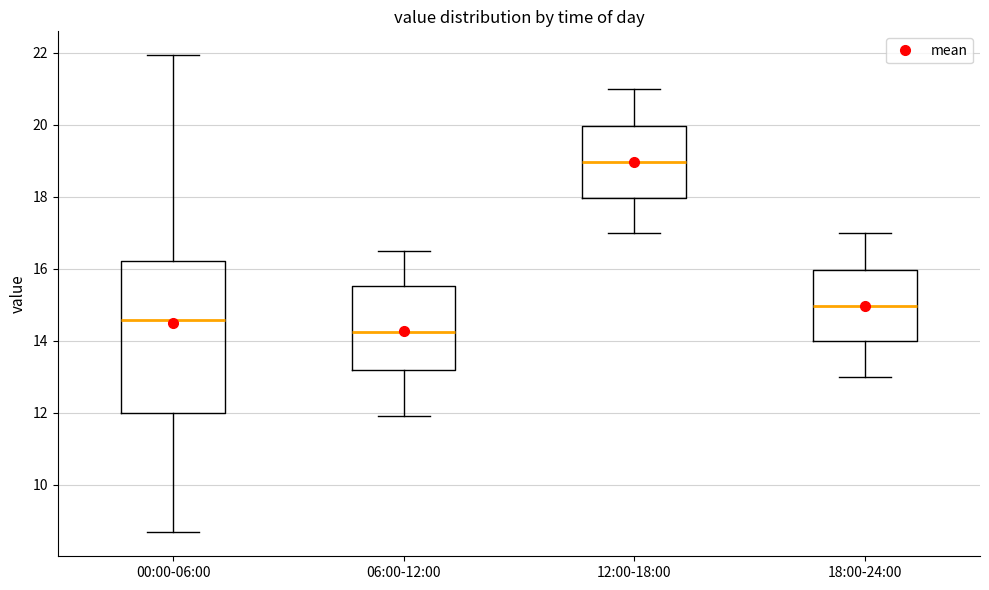

Reading left to right, read every box against the y-axis: the position of its median line, the range the box covers, and the ends of its whiskers. The values are not printed on the chart, so give them approximately, as read against the axis.

00:00-06:00: median 14.6, box 12.0 to 16.2, whiskers 8.6 to 22.0
06:00-12:00: median 14.2, box 13.2 to 15.6, whiskers 12.0 to 16.6
12:00-18:00: median 19.0, box 18.0 to 20.0, whiskers 17.0 to 21.0
18:00-24:00: median 15.0, box 14.0 to 16.0, whiskers 13.0 to 17.0